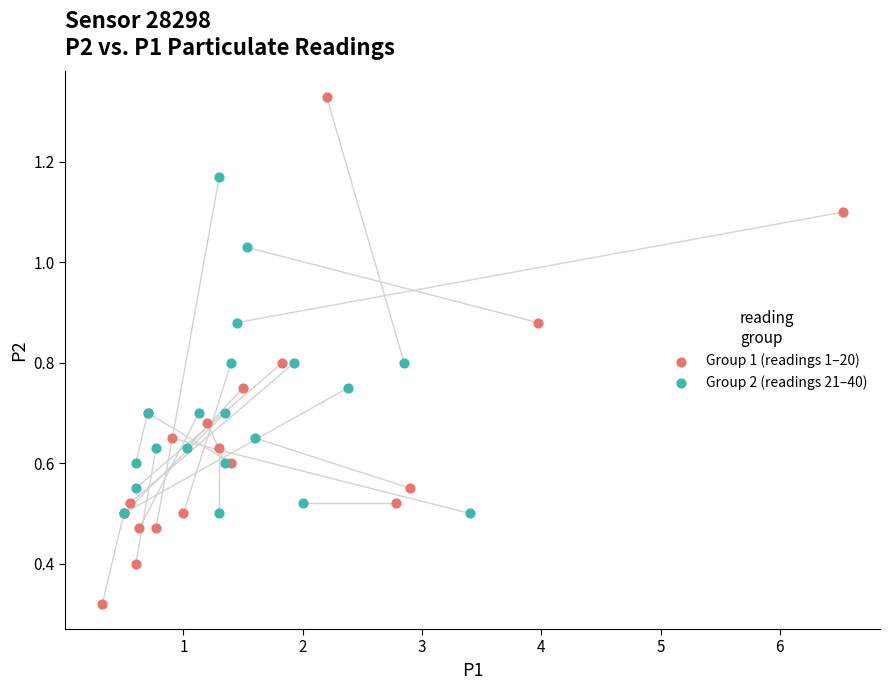

Which series has the largest Y range (max minus min)?

Group 1 (readings 1–20)